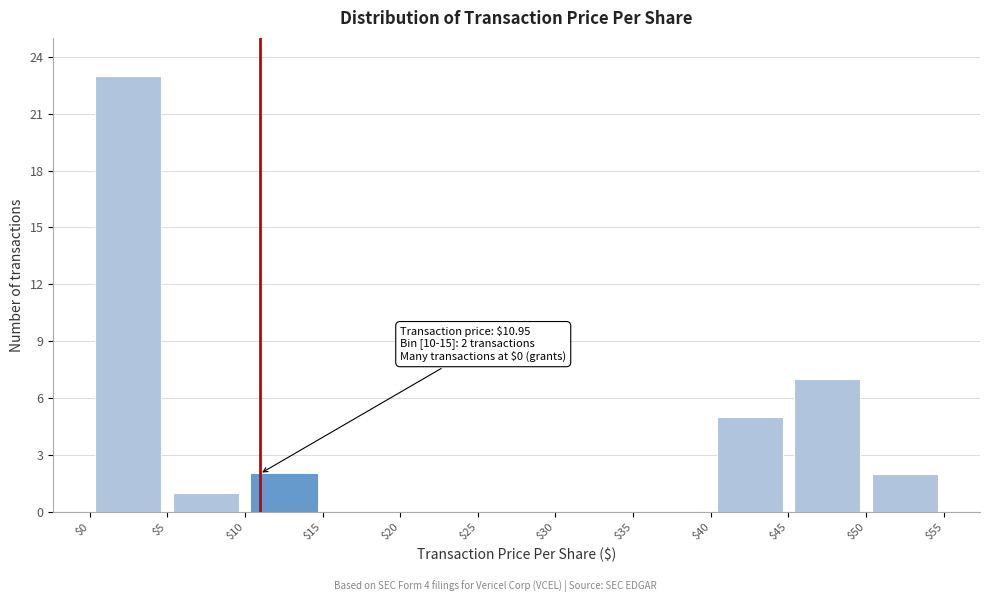

Which range on the x-axis has the tallest bar?

$0 to $5